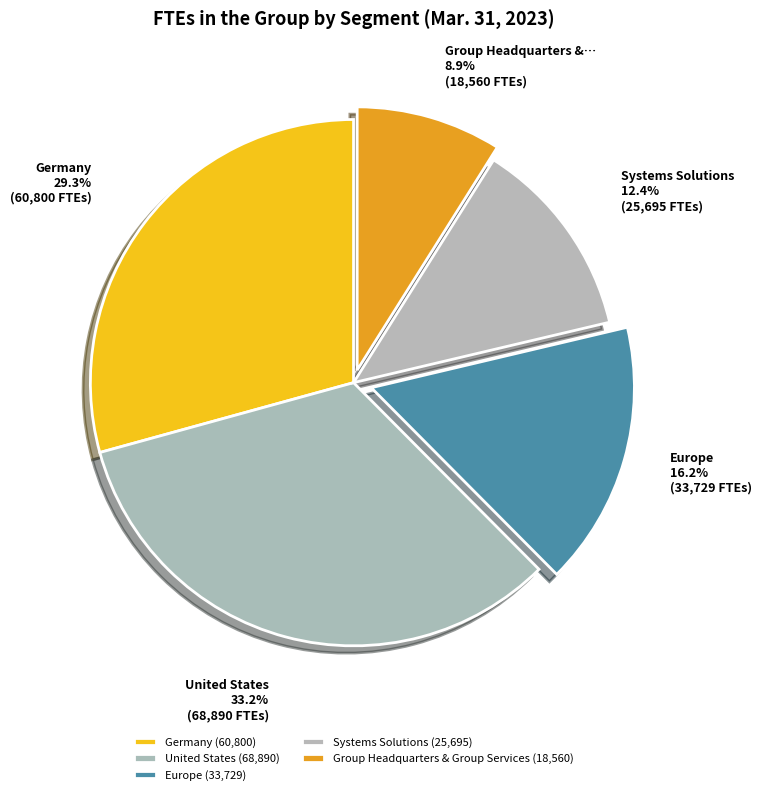

How many slices are in this pie chart?

5